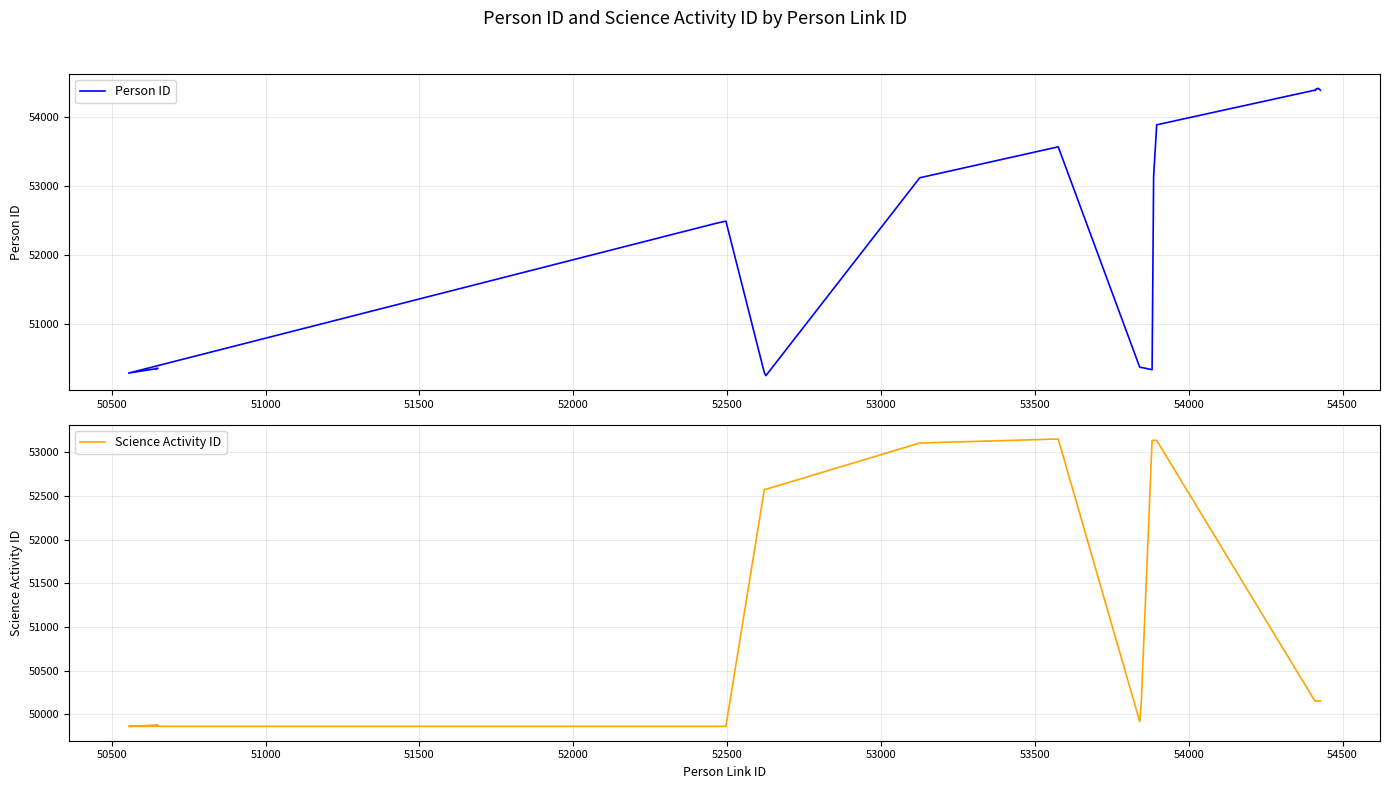

The Person ID series shows 85828 at 25. True or false?

False